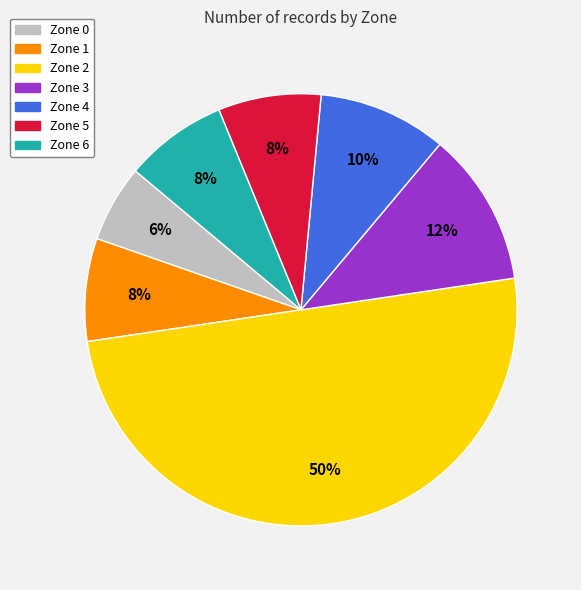

Is it true that Zone 3 is 23% of the pie?

False